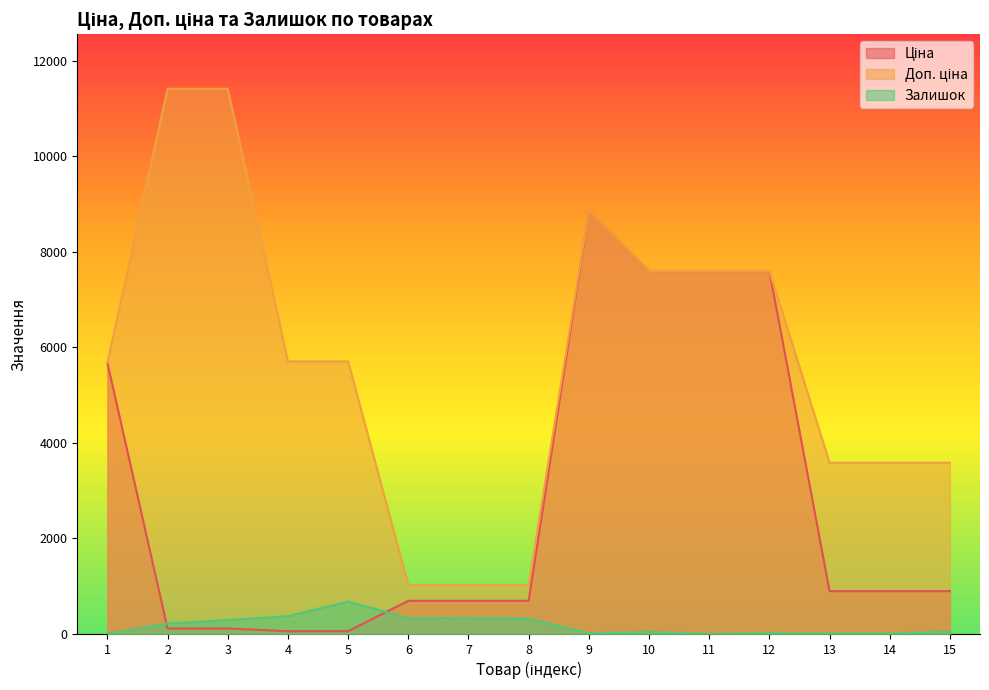

Reading right to left, list all the values displayed in this chart.

Ціна: 895.9	895.9	895.9	7596.5	7596.5	7596.5	8856.7	693.7	693.7	693.7	57.0	57.0	114.1	114.1	5673.8
Доп. ціна: 3583.6	3583.6	3583.6	7596.5	7596.5	7596.5	8856.7	1024.6	1024.6	1024.6	5705.0	5705.0	11410.0	11410.0	5673.8
Залишок: 43.0	6.0	7.0	15.0	0.0	39.0	11.0	322.0	333.0	330.0	676.0	370.0	290.0	215.0	2.0